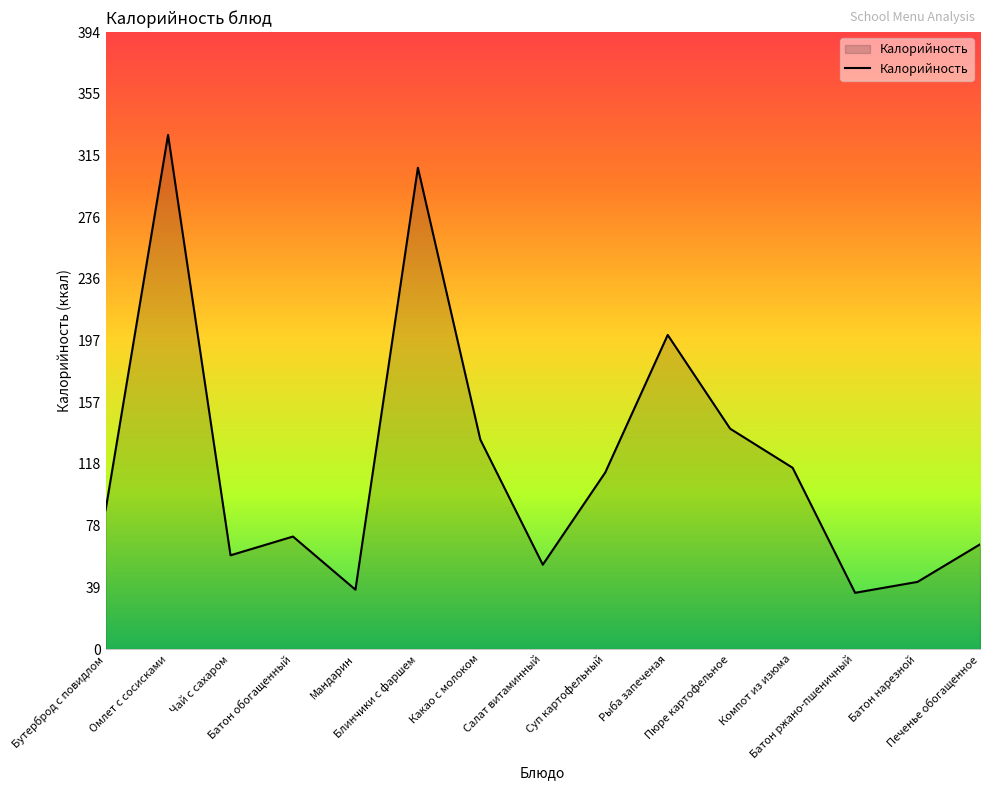

Count the number of categories in the chart.

15